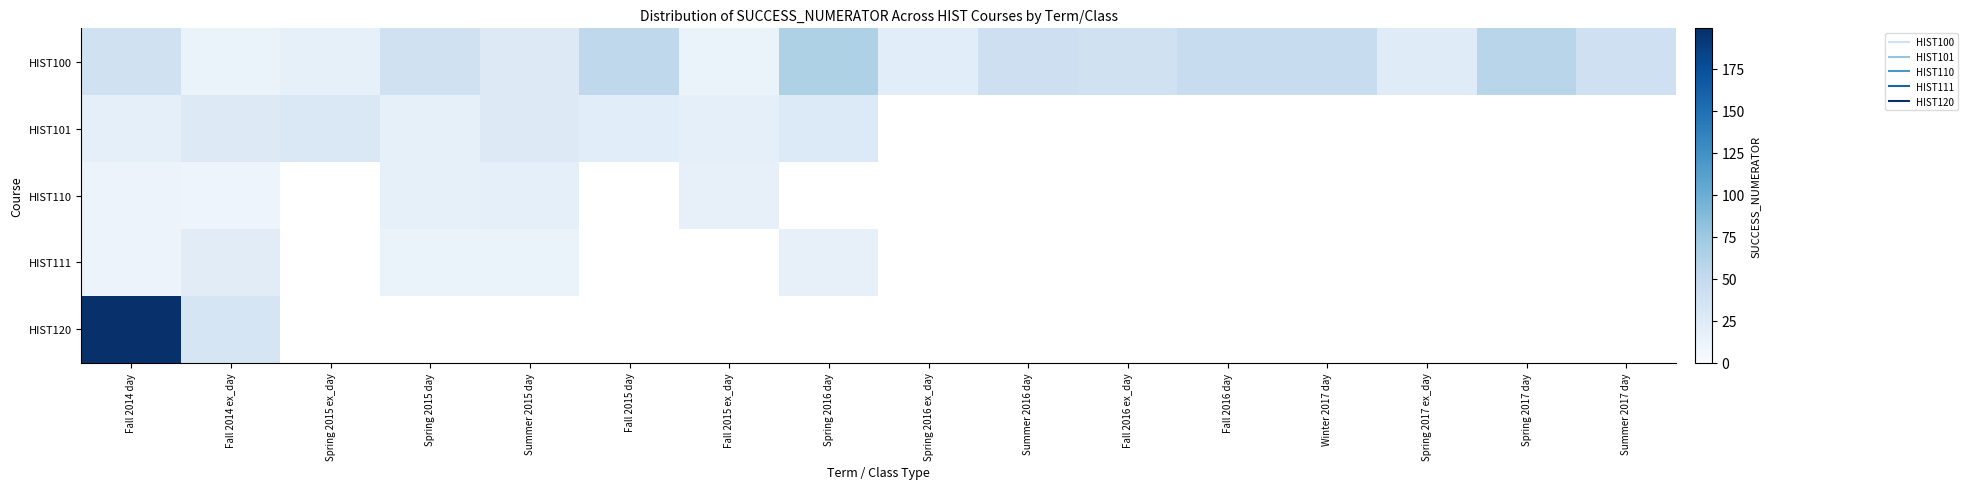

Is the value of HIST100 at Spring 2015 day greater than the value of HIST120 at Spring 2017 day?

No